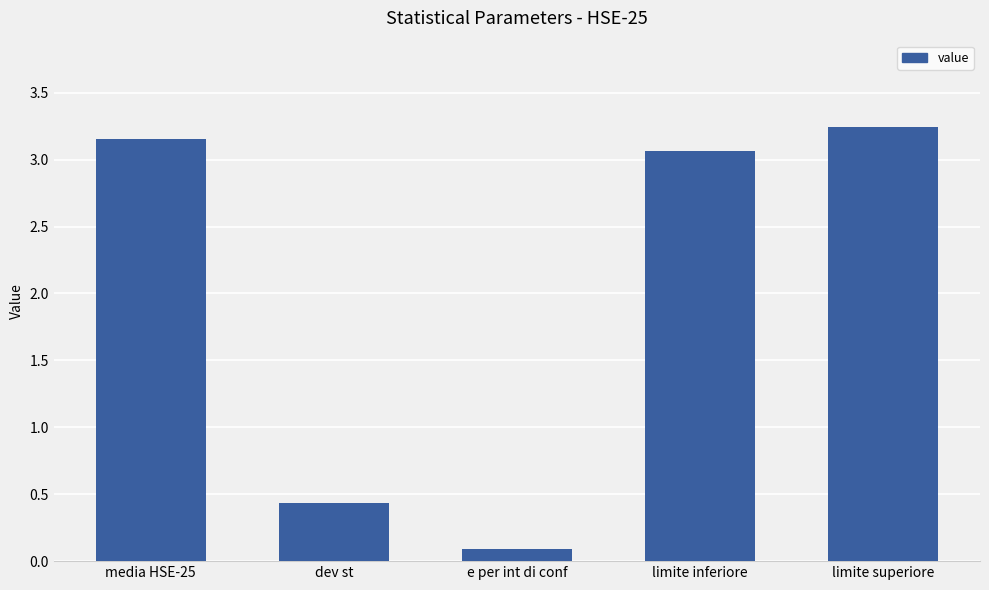

Which has a higher value, limite superiore or media HSE-25?

limite superiore